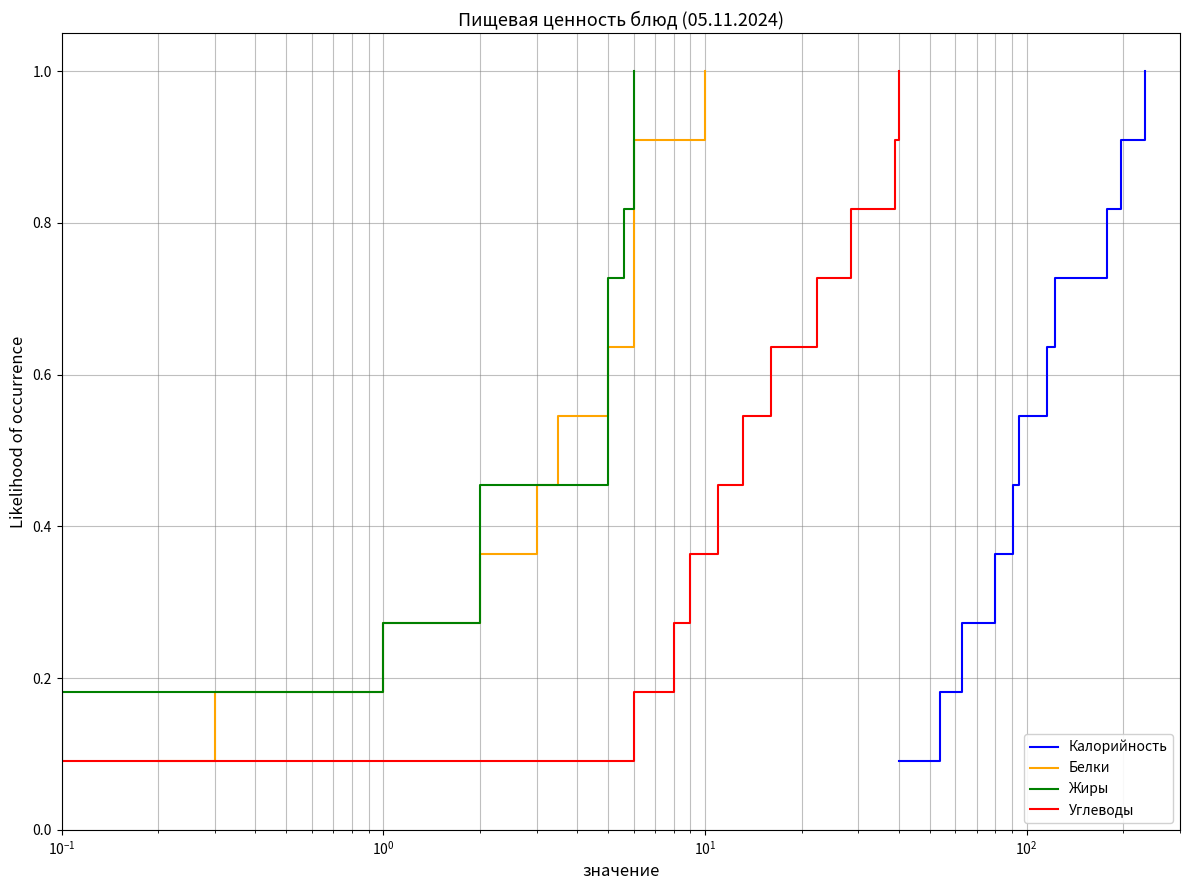

At how many categories does at least one series exceed 0?

11